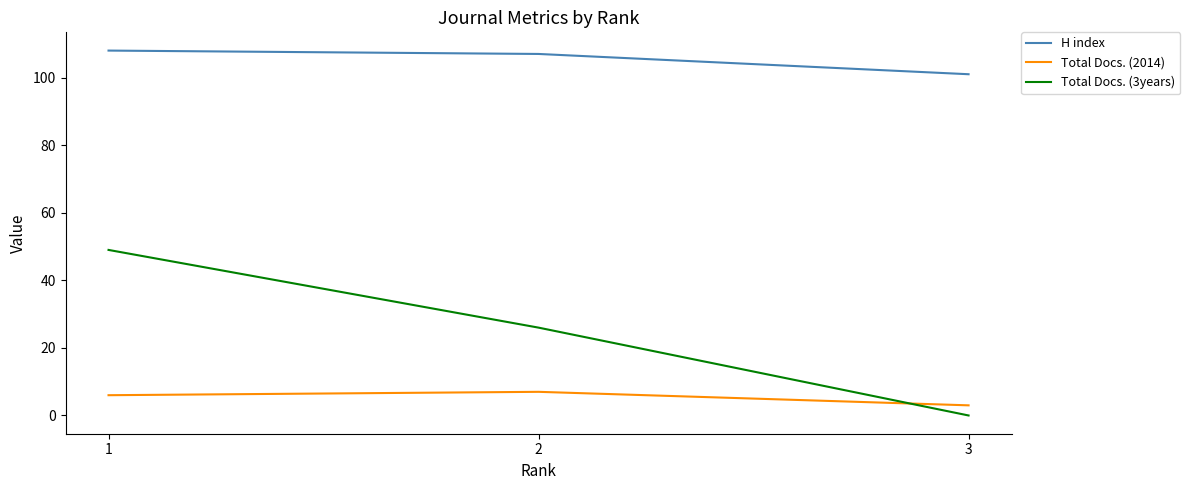

Reading right to left, extract all data points from this chart.

H index: 1=108	2=107	3=101
Total Docs. (2014): 1=6	2=7	3=3
Total Docs. (3years): 1=49	2=26	3=0